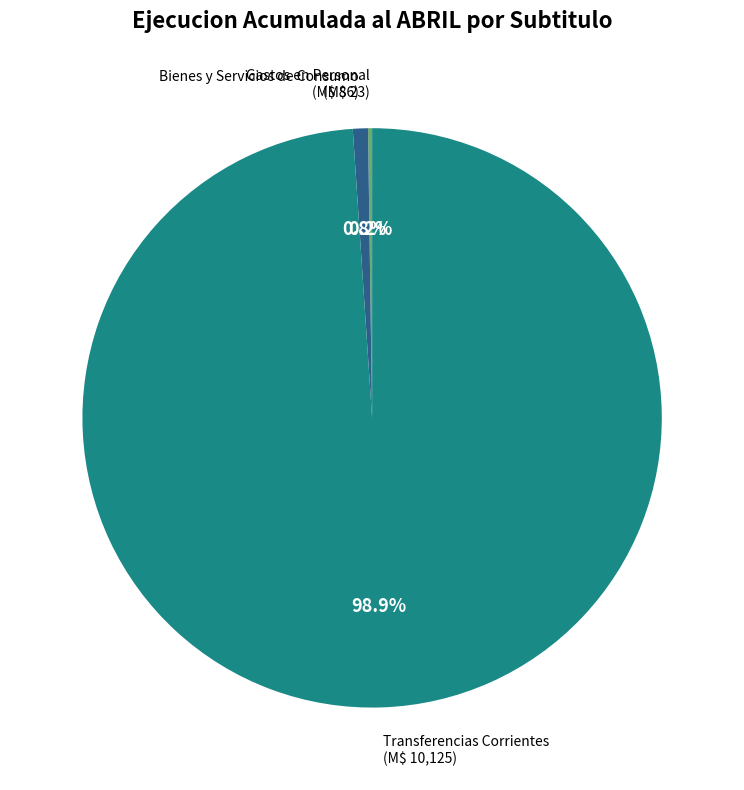

What percentage is NOT represented by Bienes y Servicios de Consumo?

99.2%